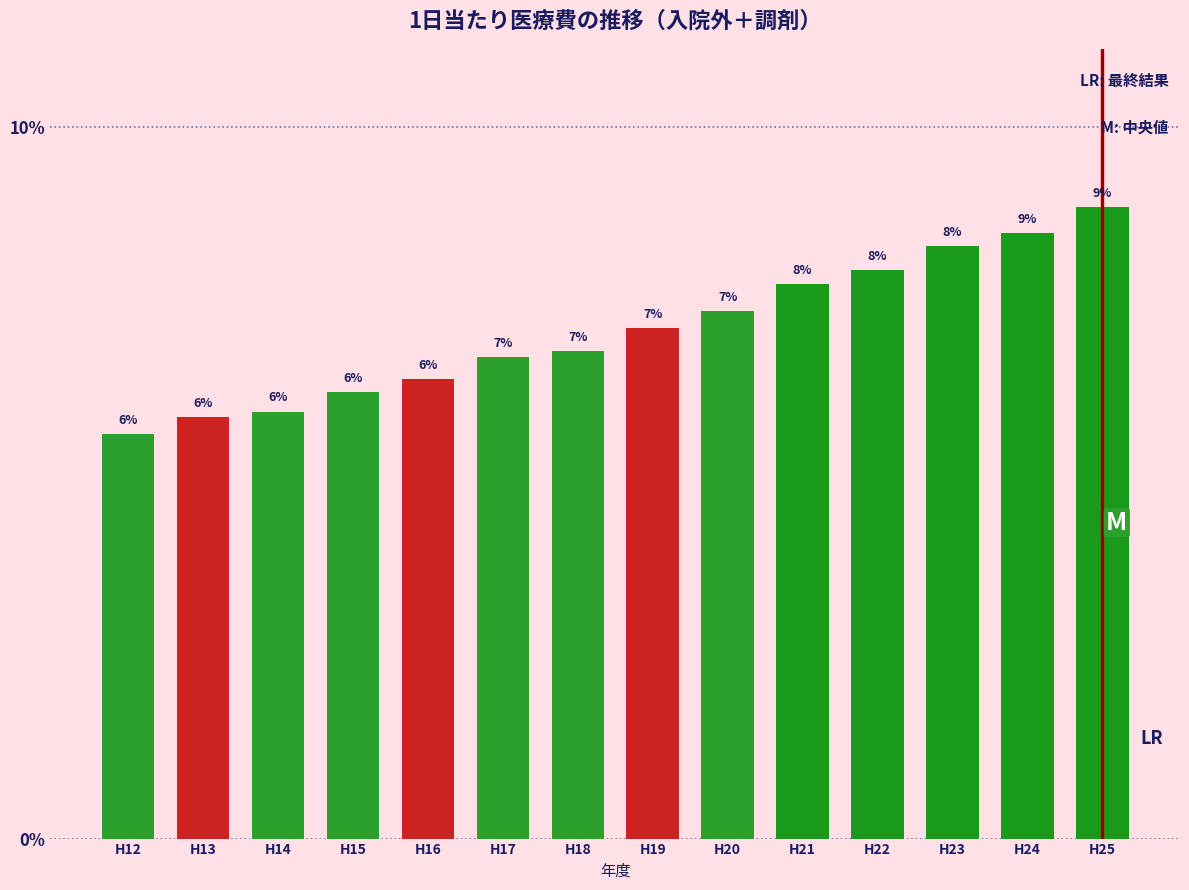

The chart shows a value of 11.4 at H23. True or false?

False